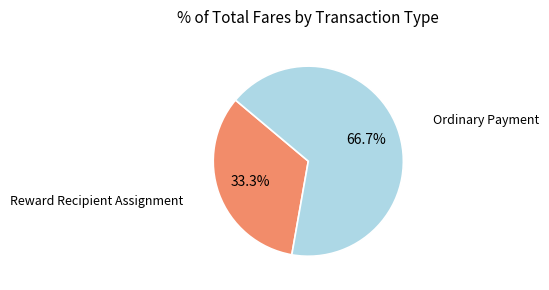

Rank the categories by value from lowest to highest.

Reward Recipient Assignment, Ordinary Payment